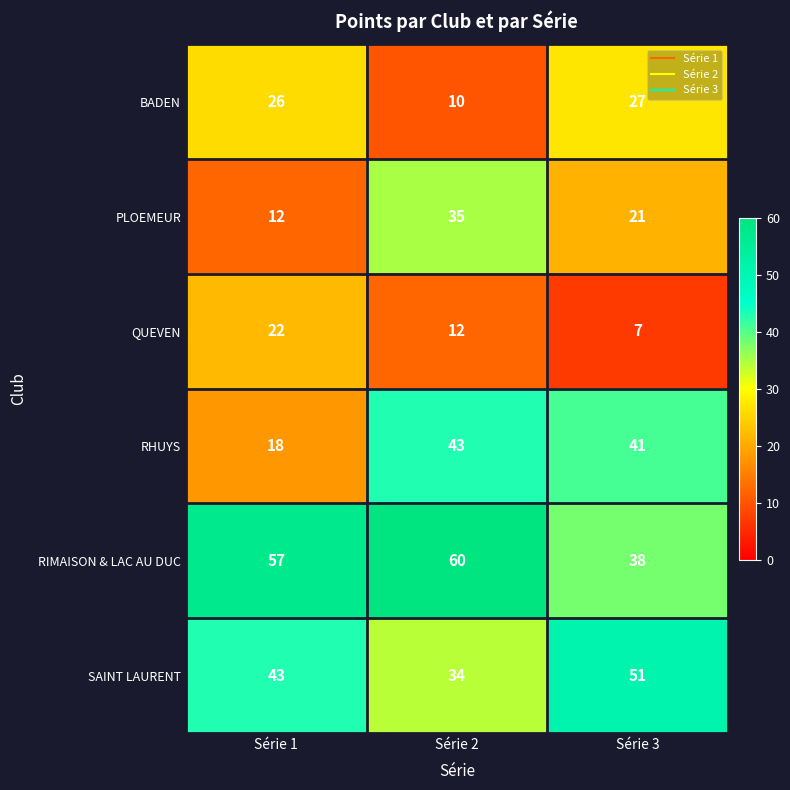

What is the greatest value displayed?

60